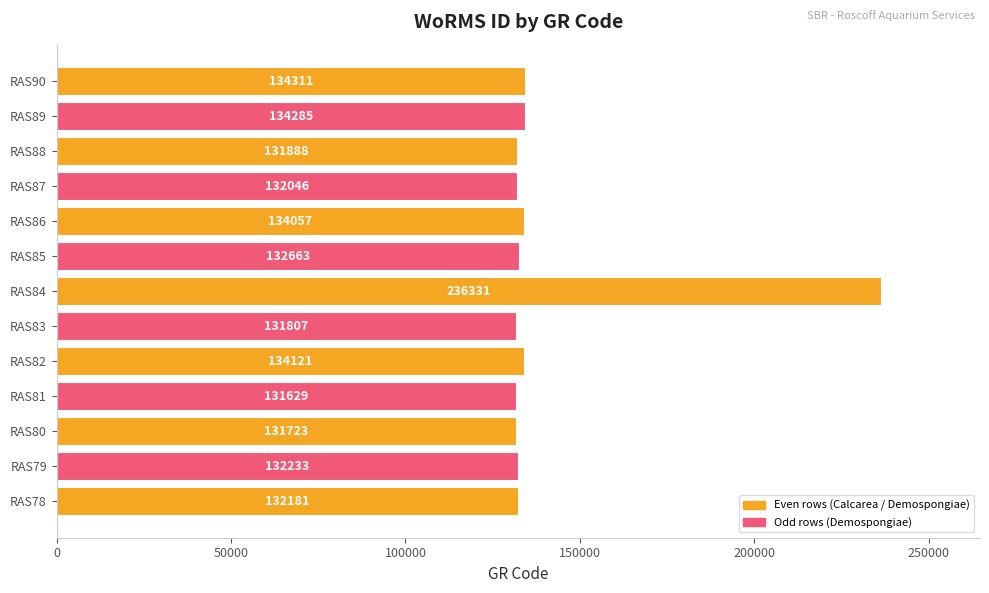

Is it true that the value at RAS80 is 131723?

True